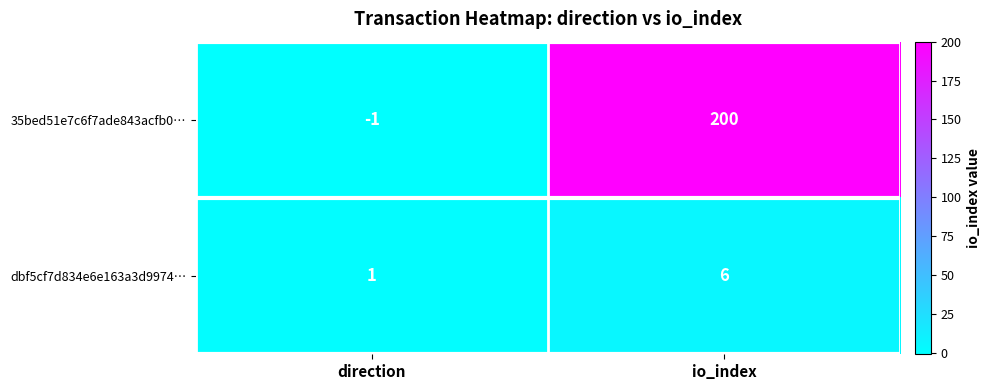

At which label does 35bed51e7c6f7ade843acfb0… reach its minimum?

direction